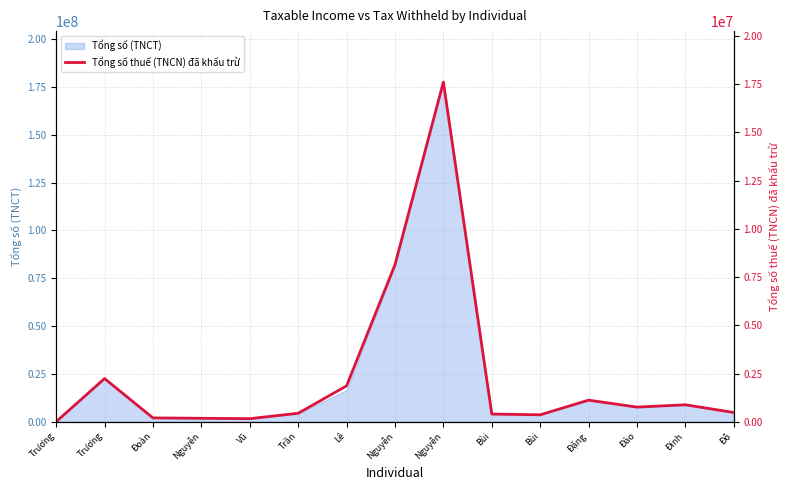

Where is the first local minimum?

Vũ